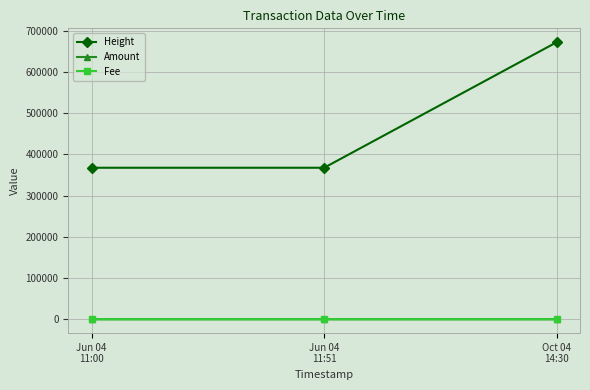

Count the number of data series in this chart.

3